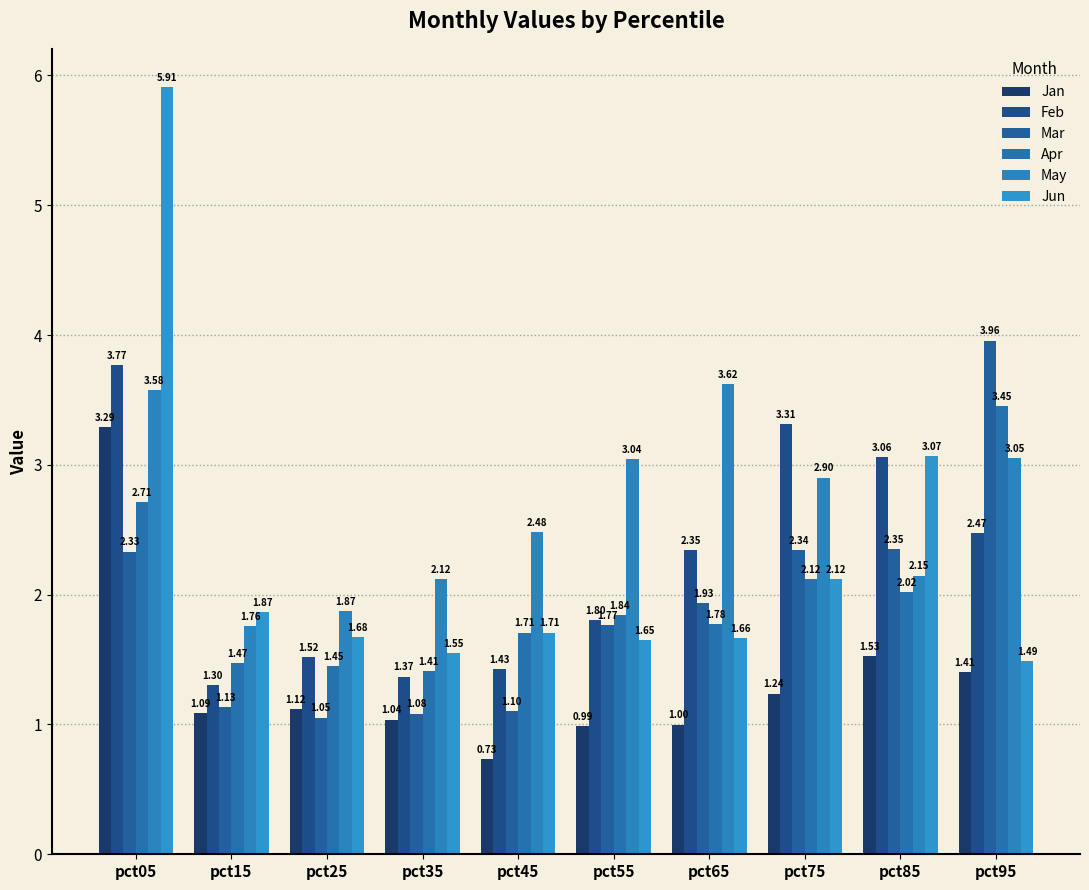

How many data points in Feb are above 2?

5